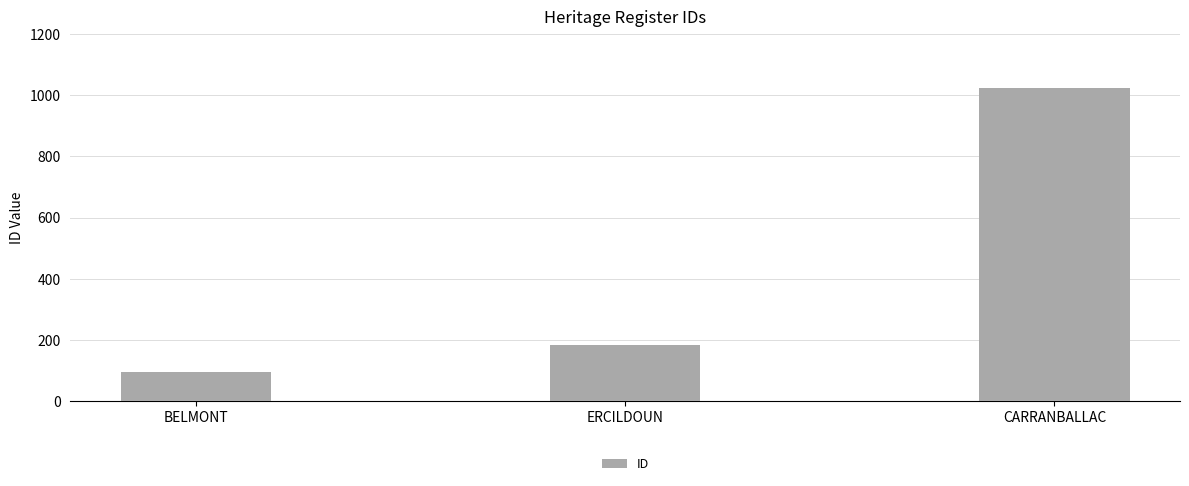

Does the chart contain any negative values?

No